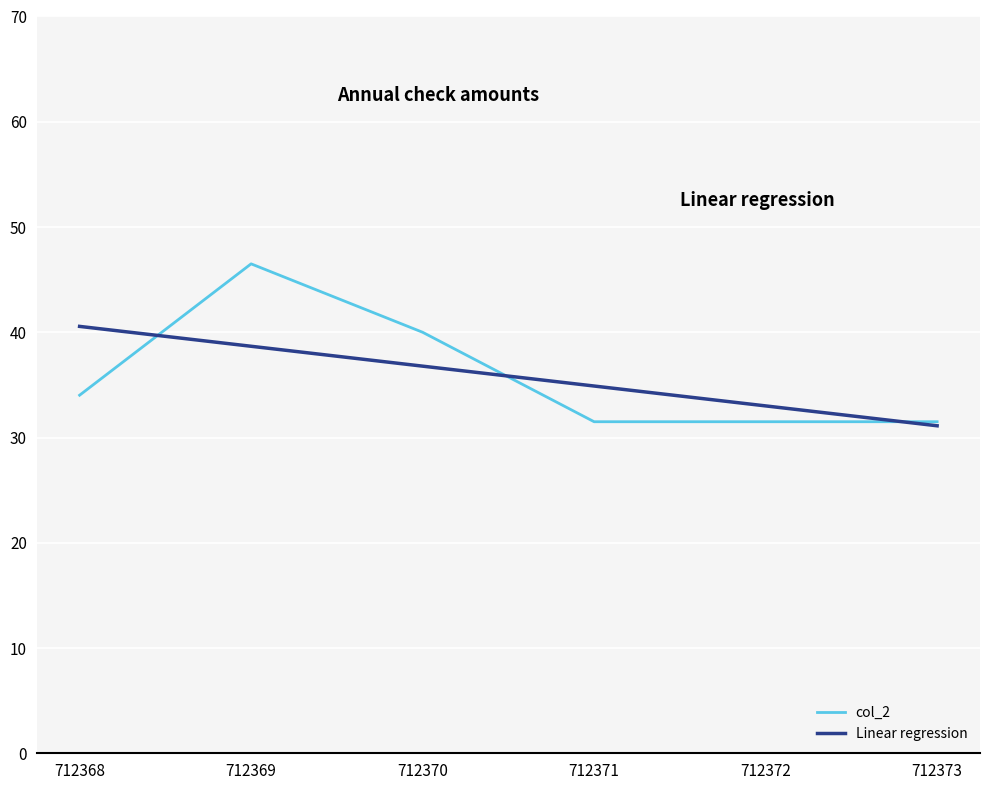

The value of col_2 at 712369 is 46.5. True or false?

True